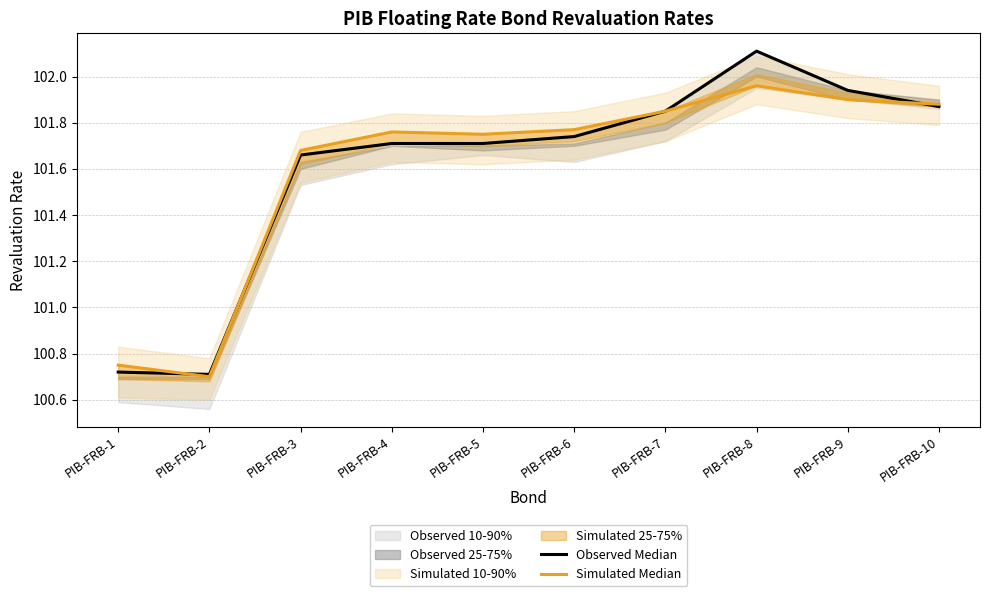

Which series has the largest total across all categories?

Observed Median